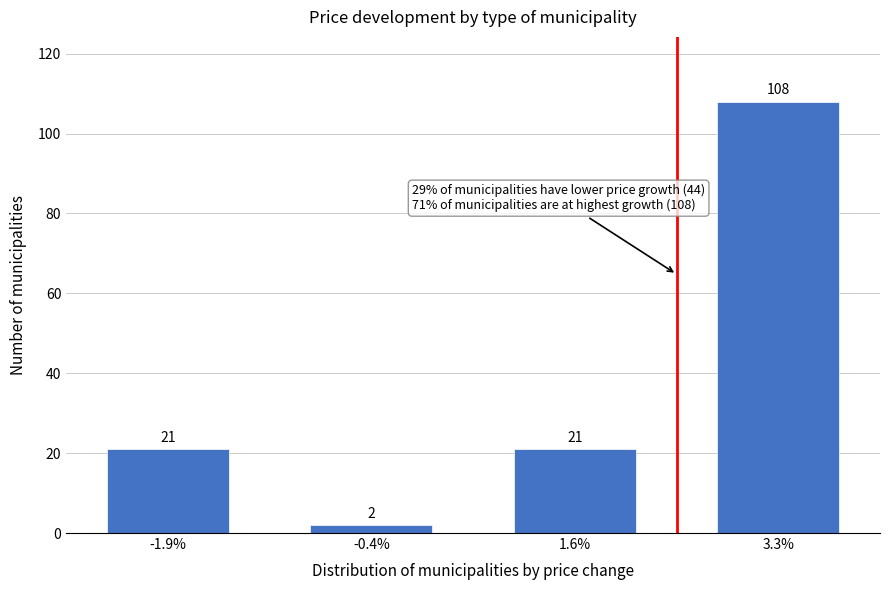

Reading left to right, list all the values displayed in this chart.

21	2	21	108